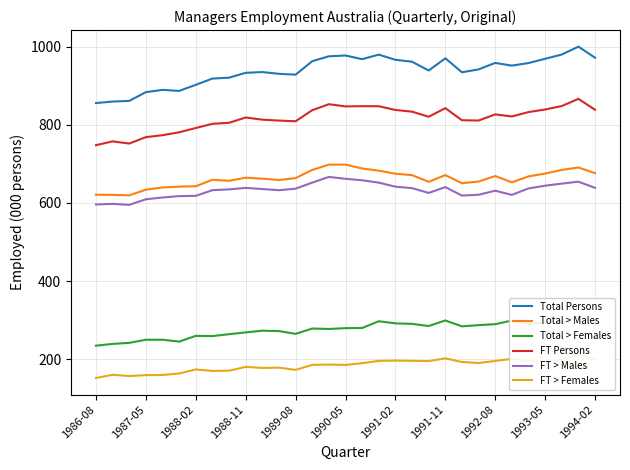

How many interior local valleys does the FT > Males series have?

5